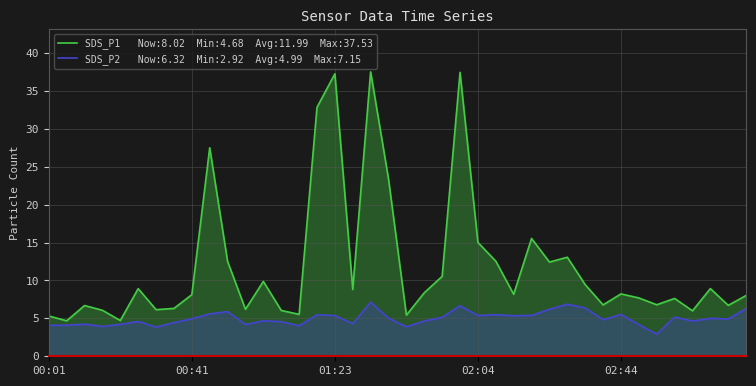

How many data points does each series have?

40